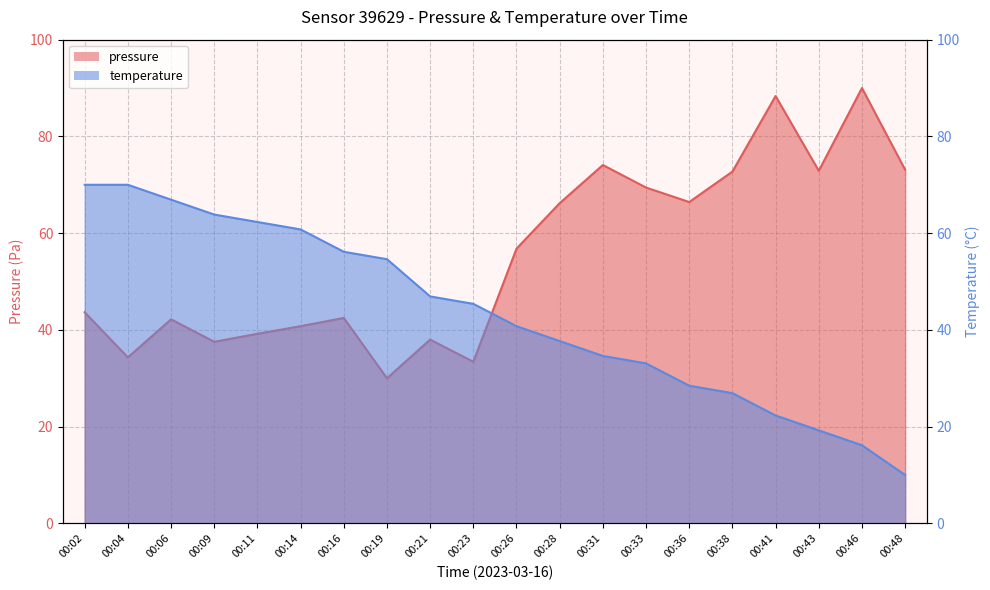

Rank the series by their maximum value, from lowest to highest.

temperature, pressure